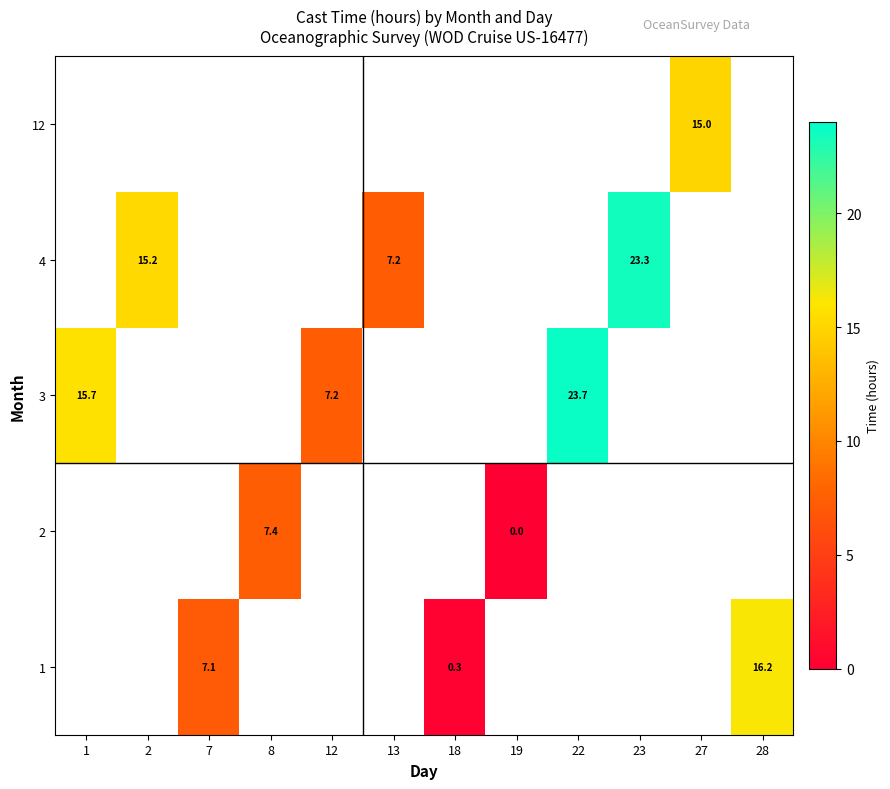

Is the value of 12 at 27 greater than the value of 1 at 28?

No